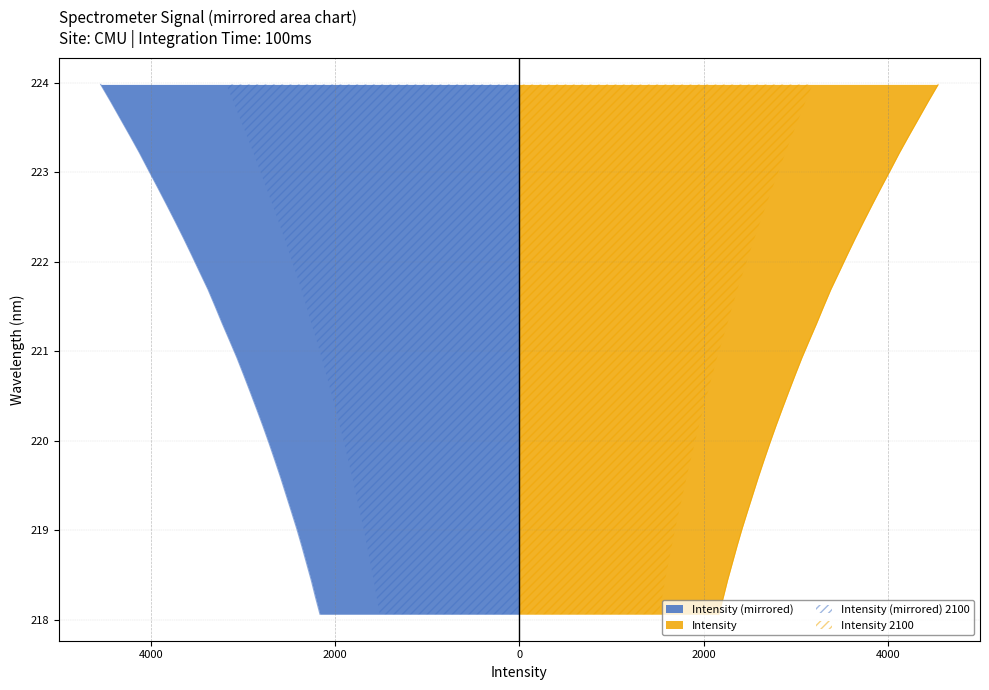

True or false: there are more than 1 points higher than both neighbors.

False